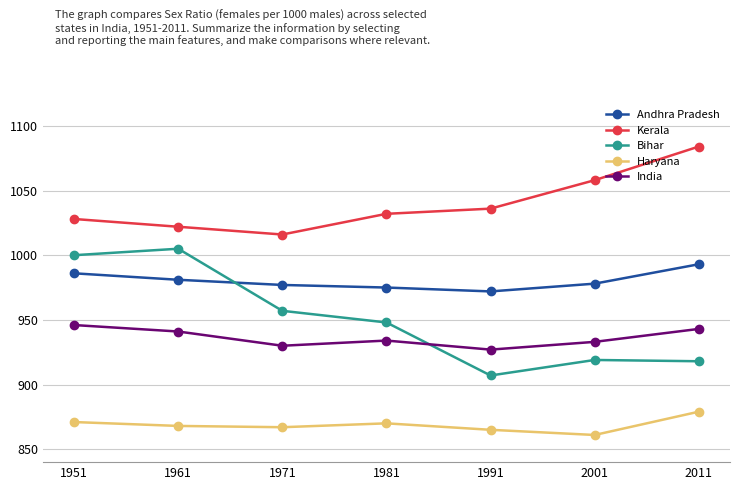

Which series has the largest total across all categories?

Kerala